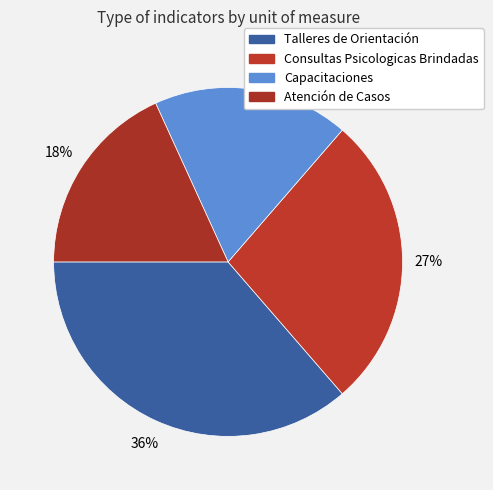

How many segments does this pie chart have?

4